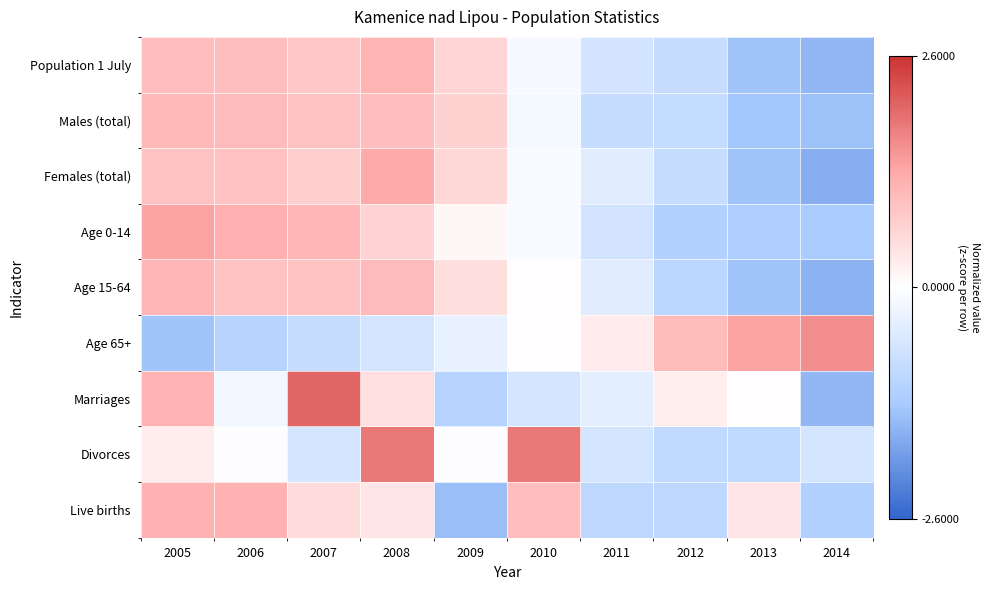

Reading left to right, extract all data points from this chart.

Population 1 July: 2005=1.0	2006=1.0	2007=0.8	2008=1.1	2009=0.6	2010=-0.1	2011=-0.7	2012=-0.9	2013=-1.4	2014=-1.5
Males (total): 2005=1.1	2006=1.0	2007=0.9	2008=1.0	2009=0.7	2010=-0.2	2011=-0.8	2012=-0.9	2013=-1.4	2014=-1.4
Females (total): 2005=0.9	2006=0.9	2007=0.7	2008=1.3	2009=0.6	2010=-0.1	2011=-0.5	2012=-0.8	2013=-1.4	2014=-1.7
Age 0-14: 2005=1.4	2006=1.2	2007=1.1	2008=0.7	2009=0.1	2010=-0.1	2011=-0.7	2012=-1.2	2013=-1.2	2014=-1.3
Age 15-64: 2005=1.1	2006=0.9	2007=0.9	2008=1.0	2009=0.5	2010=0.0	2011=-0.5	2012=-1.0	2013=-1.4	2014=-1.6
Age 65+: 2005=-1.4	2006=-1.1	2007=-0.8	2008=-0.6	2009=-0.4	2010=0.0	2011=0.3	2012=1.1	2013=1.4	2014=1.6
Marriages: 2005=1.1	2006=-0.2	2007=2.0	2008=0.5	2009=-1.1	2010=-0.7	2011=-0.4	2012=0.2	2013=0.0	2014=-1.5
Divorces: 2005=0.3	2006=-0.0	2007=-0.7	2008=1.8	2009=-0.0	2010=1.8	2011=-0.7	2012=-1.0	2013=-1.0	2014=-0.7
Live births: 2005=1.2	2006=1.2	2007=0.5	2008=0.4	2009=-1.5	2010=1.0	2011=-1.0	2012=-1.0	2013=0.4	2014=-1.2